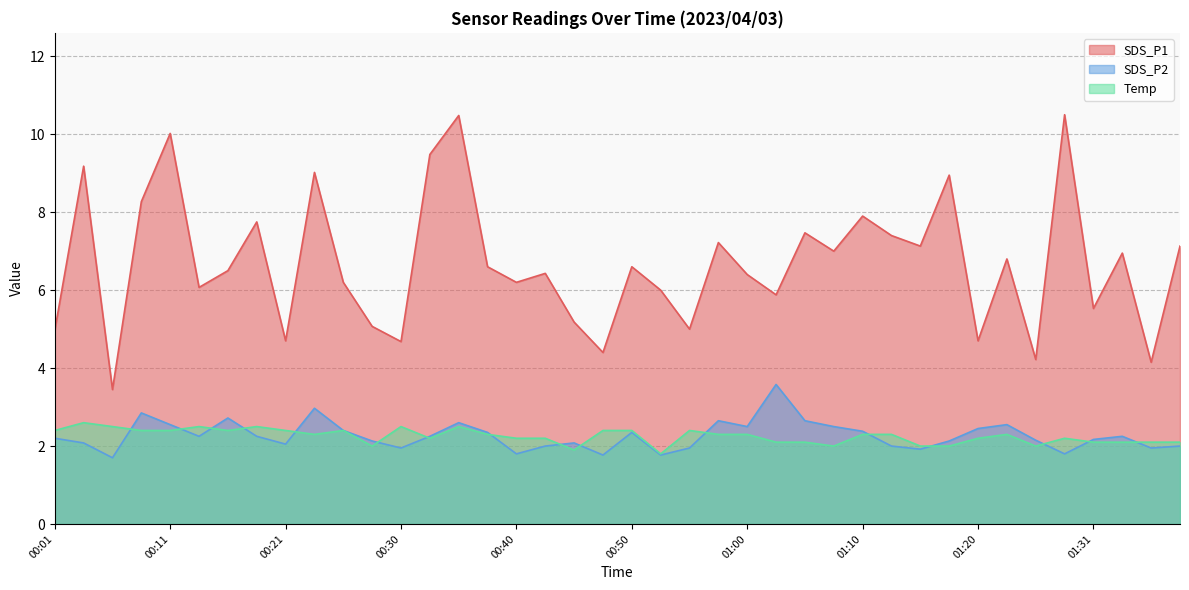

Where does the Temp series first go above 2?

00:01